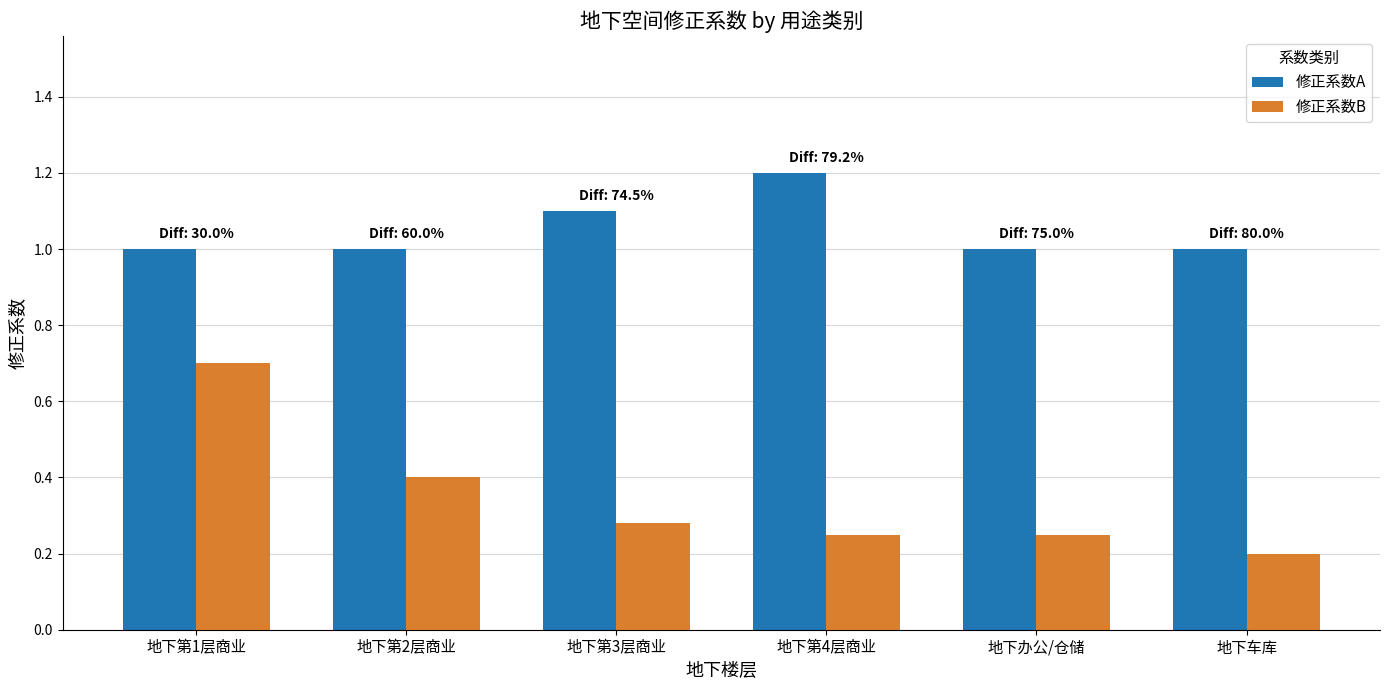

Which series has the widest spread of values?

修正系数B